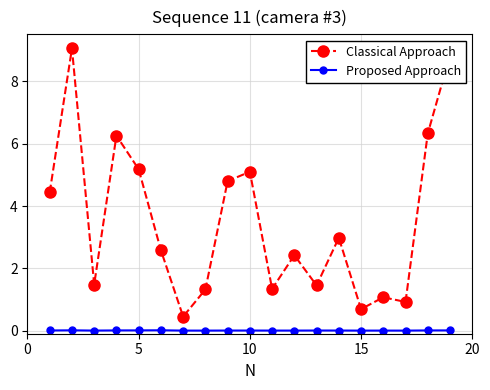

What is the value of the Classical Approach point at the 18th from the left?

6.3